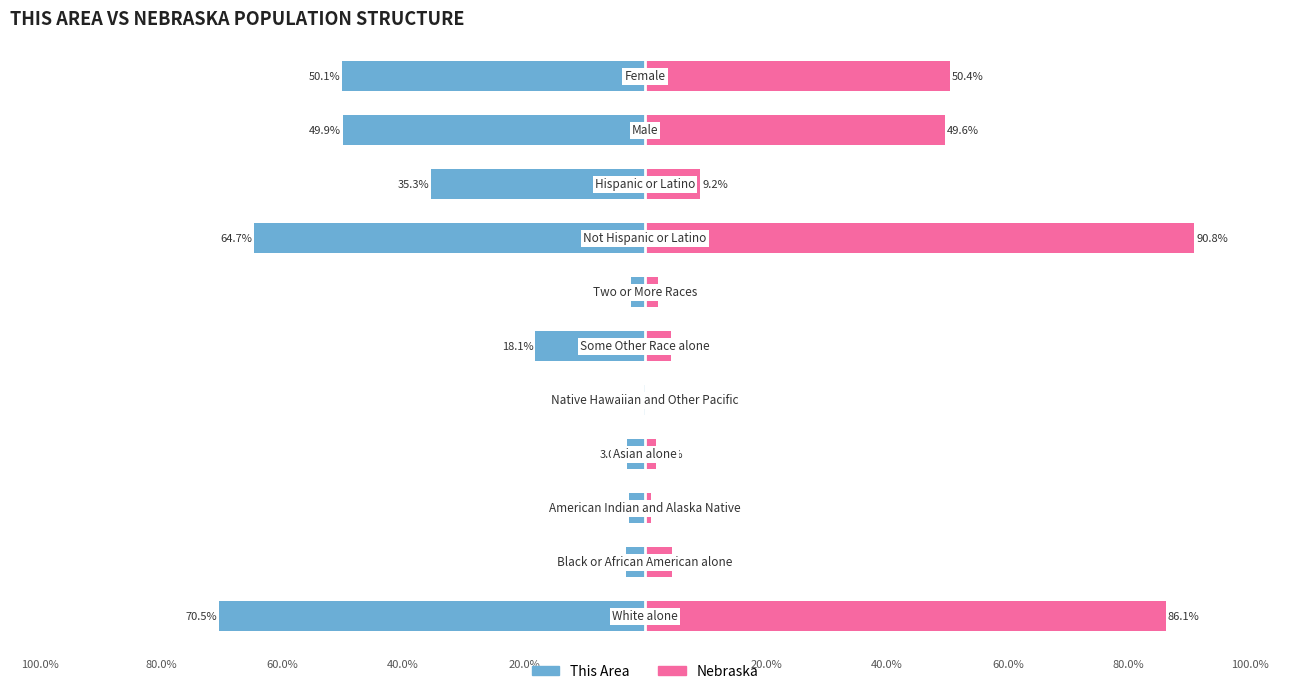

What is the sum of all This Area values?

-300.0